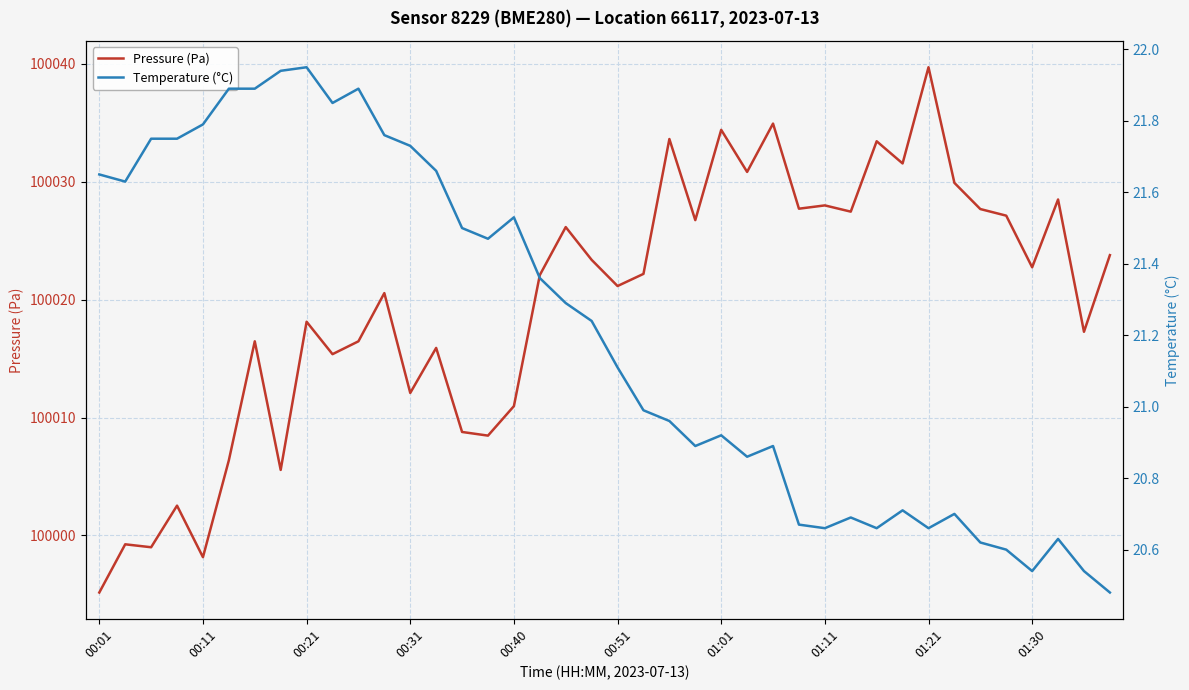

What is the value of the Pressure (Pa) point at the 28th from the left?

100027.7